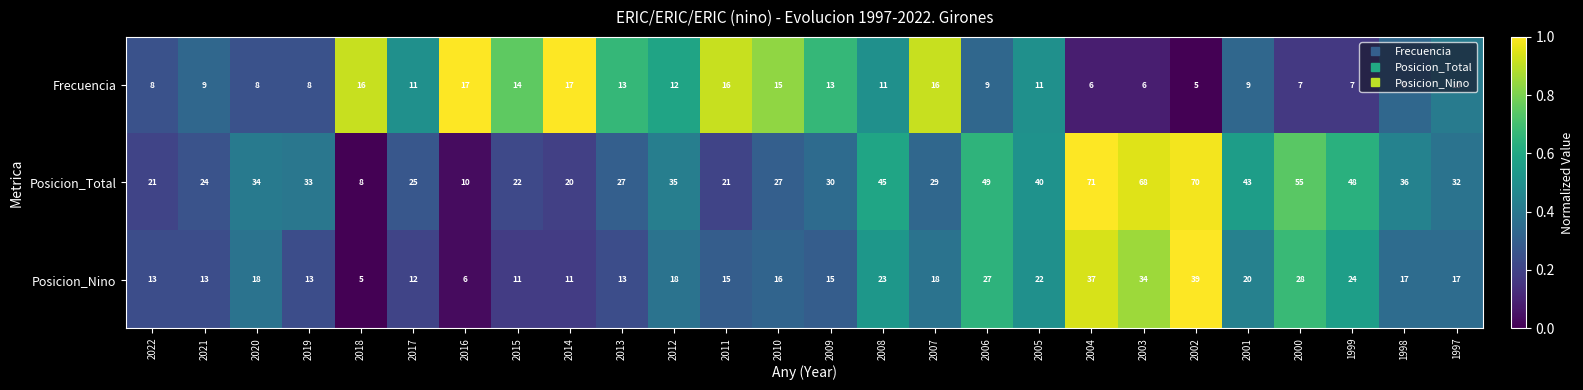

Where does the Frecuencia series first go above 11?

2018